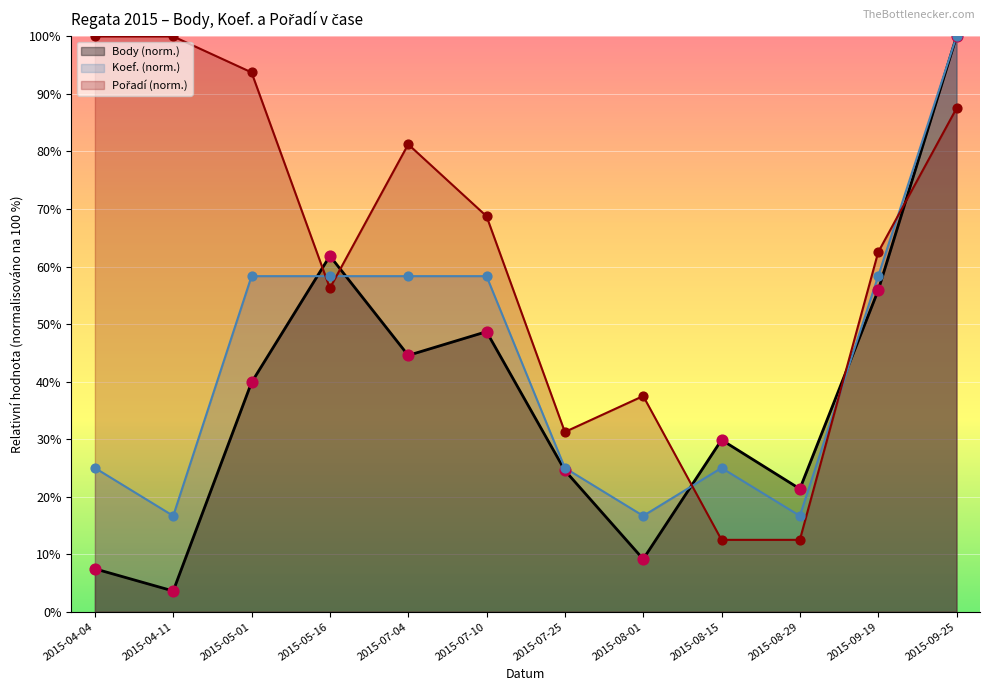

Which series contains the highest Y value?

Body (norm.)